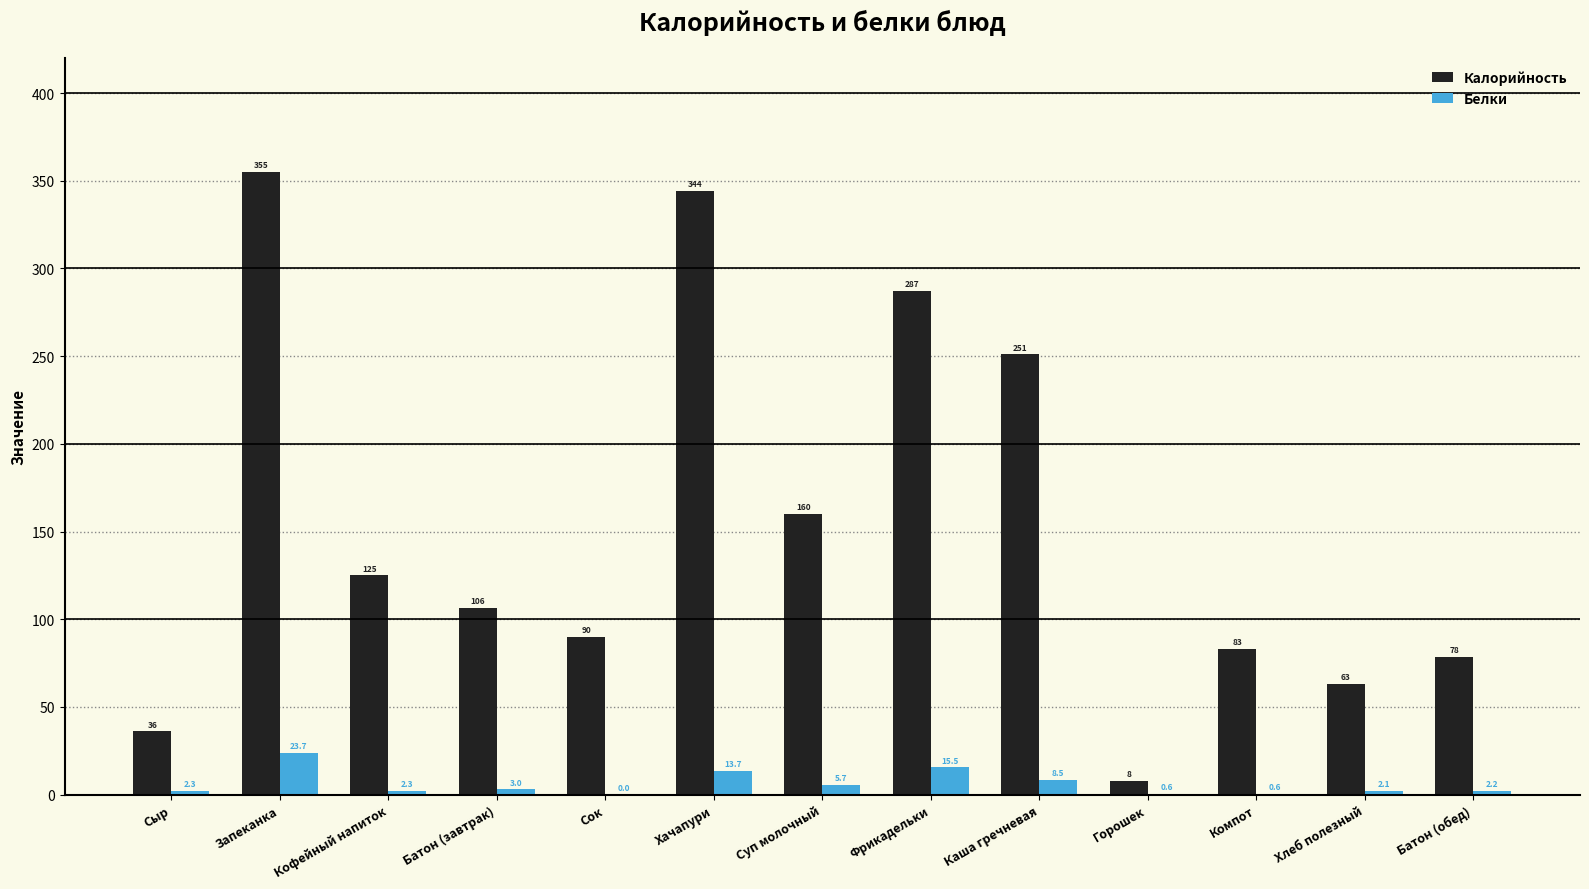

Which series changed the most between Сок and Хачапури?

Калорийность